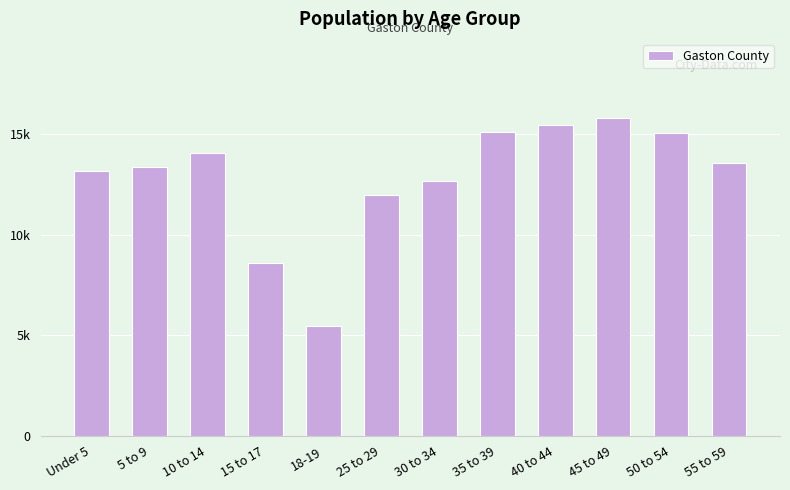

Reading right to left, list all the values displayed in this chart.

55 to 59=13566	50 to 54=15071	45 to 49=15798	40 to 44=15480	35 to 39=15093	30 to 34=12662	25 to 29=12005	18-19=5474	15 to 17=8592	10 to 14=14095	5 to 9=13367	Under 5=13187